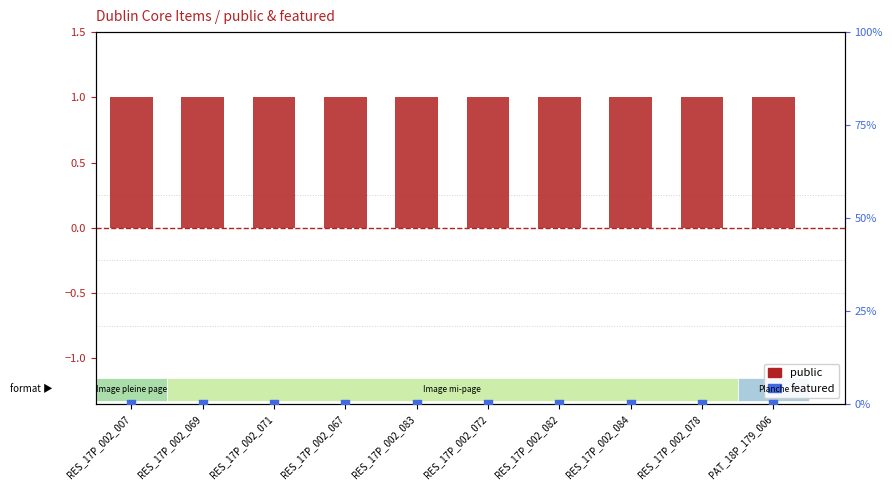

At how many categories does at least one series exceed 0?

10